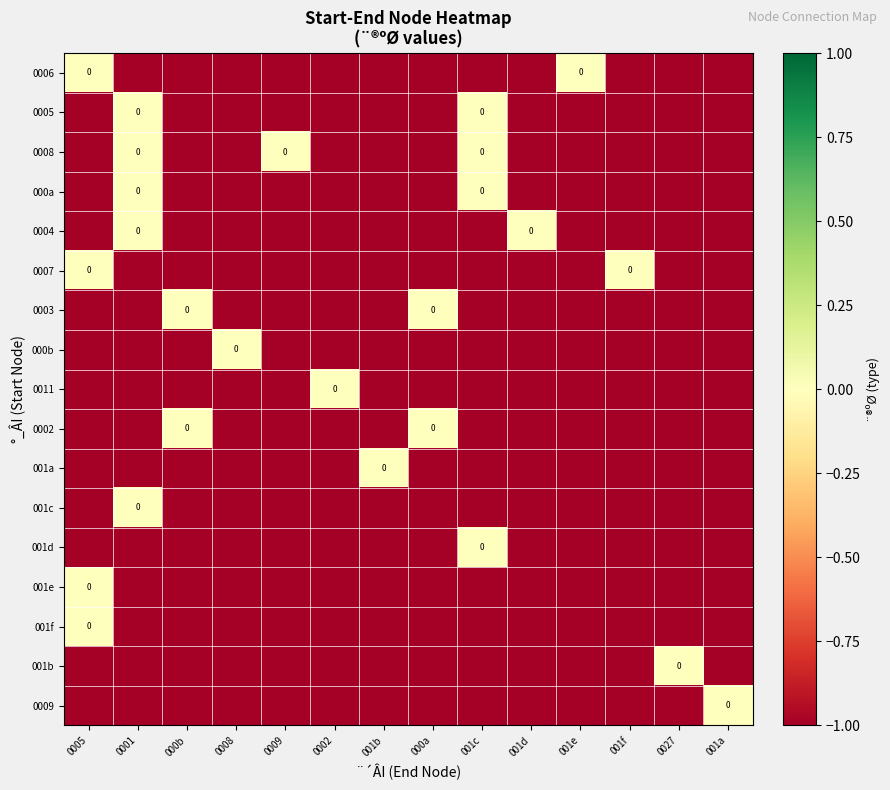

The 0006 series shows -452 at 000b. True or false?

False